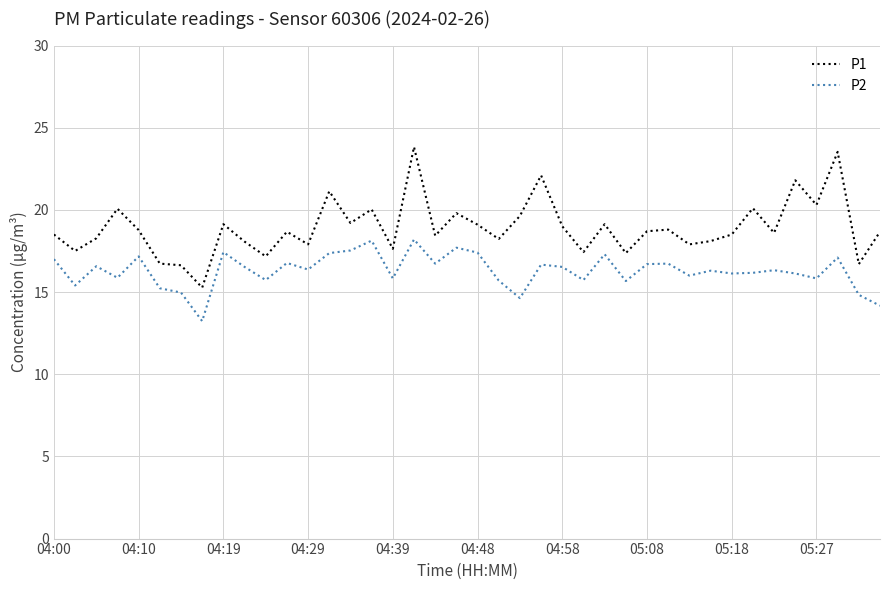

Which series has the widest spread of values?

P1